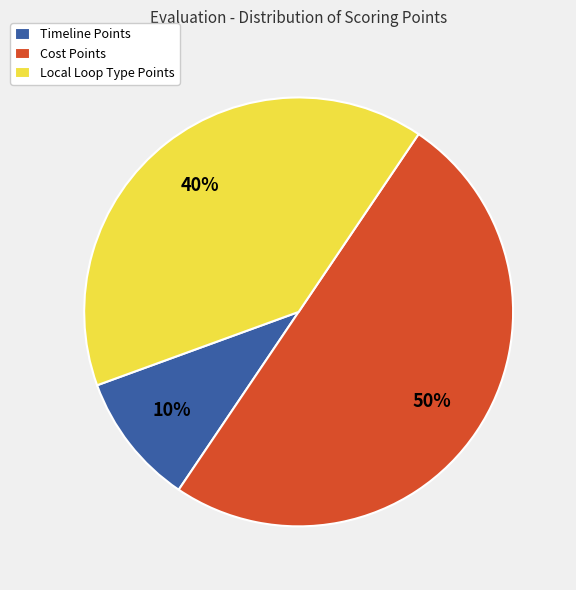

Is it true that Local Loop Type Points is 40% of the pie?

True